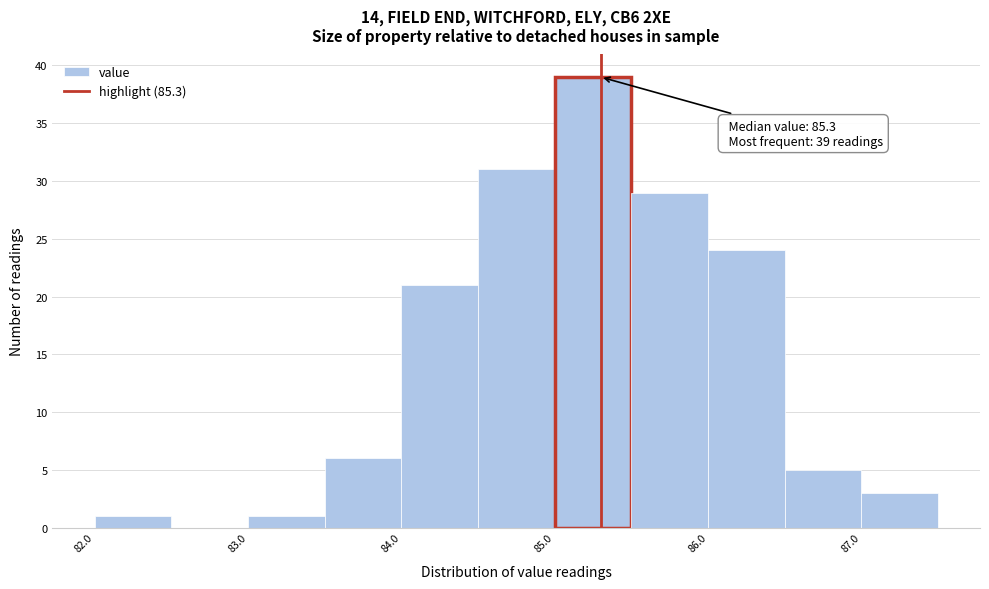

Over which range of the x-axis is the bar tallest?

85.0 to 85.5